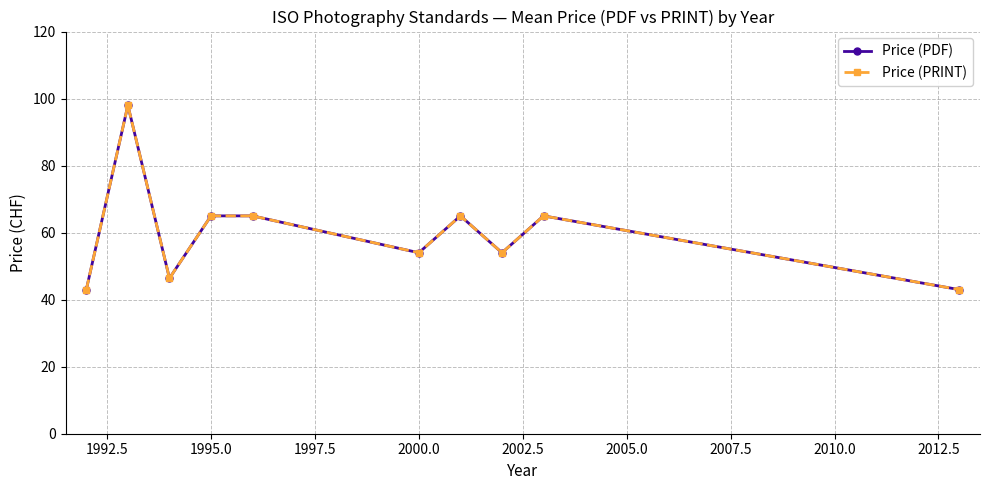

Does the chart have visible grid lines?

Yes